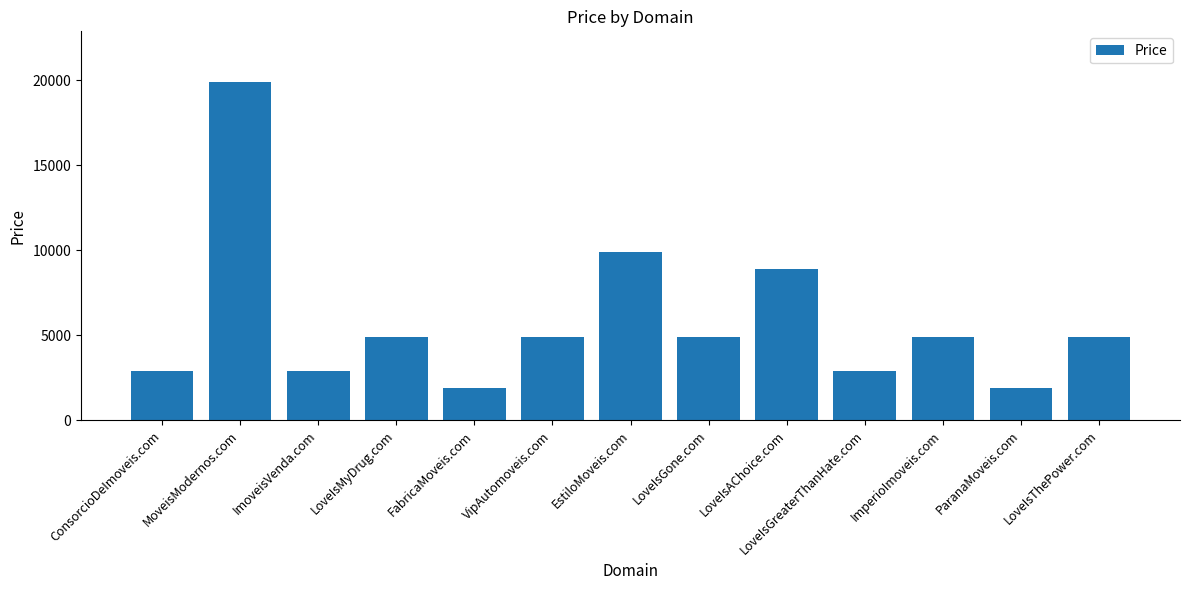

What position from the left is FabricaMoveis.com?

5